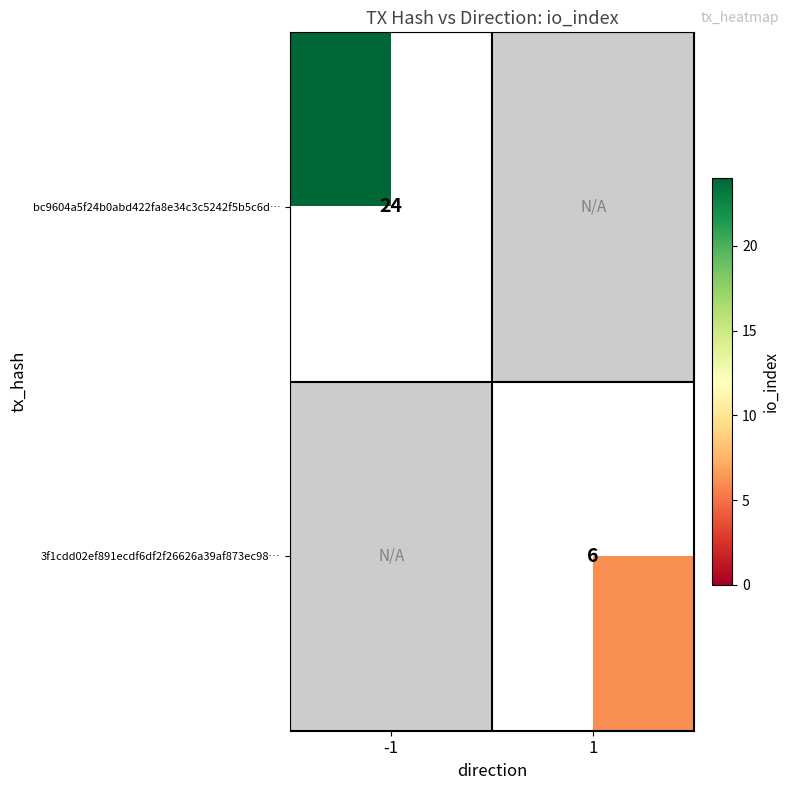

What is the sum of all bc9604a5f24b0abd422fa8e34c3c5242f5b5c6d… values?

24